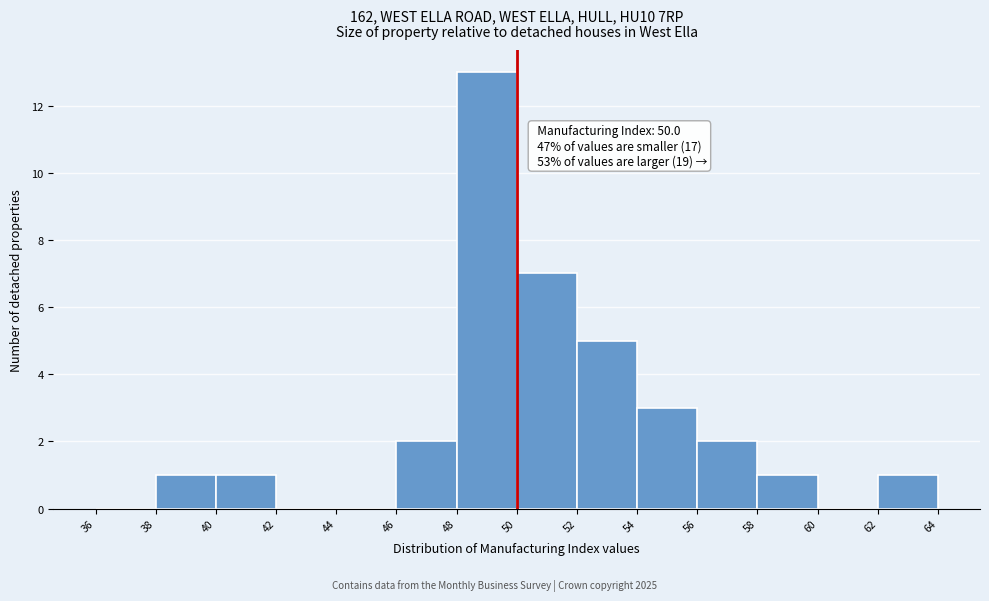

Which range on the x-axis has the tallest bar?

48 to 50